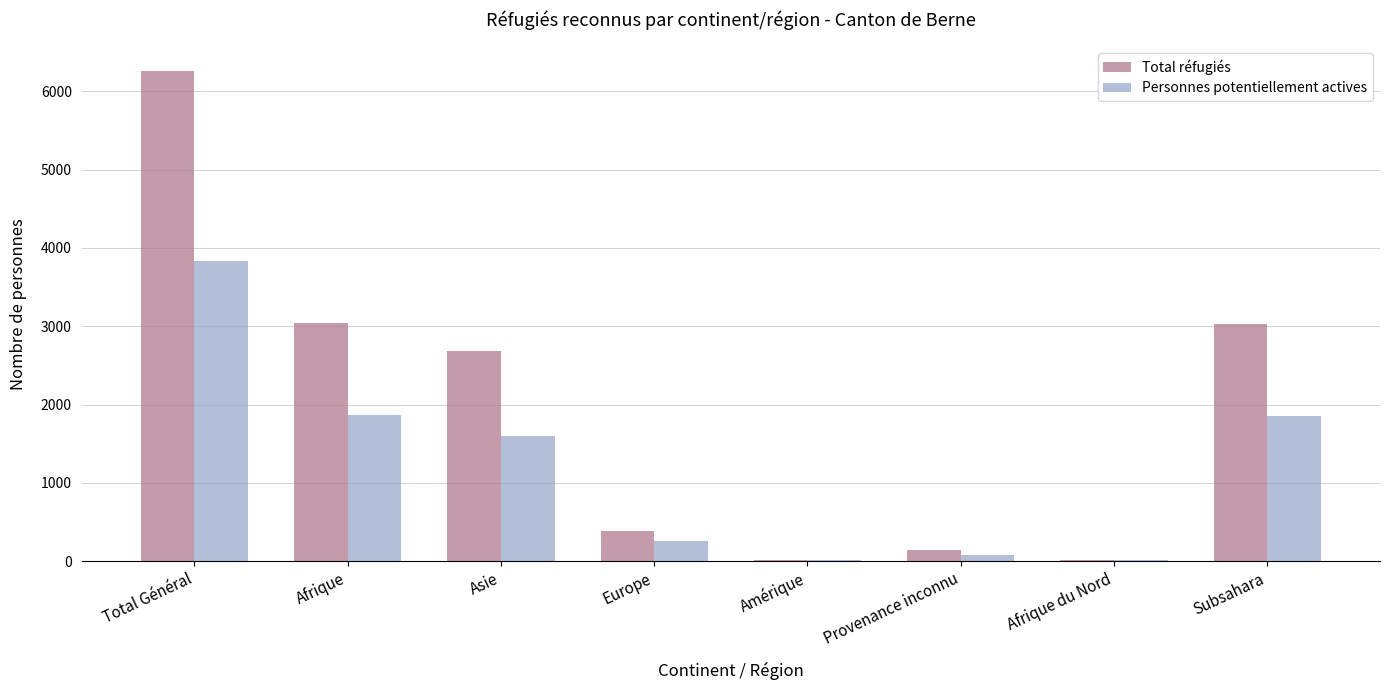

At which label does Personnes potentiellement actives reach its peak?

Total Général